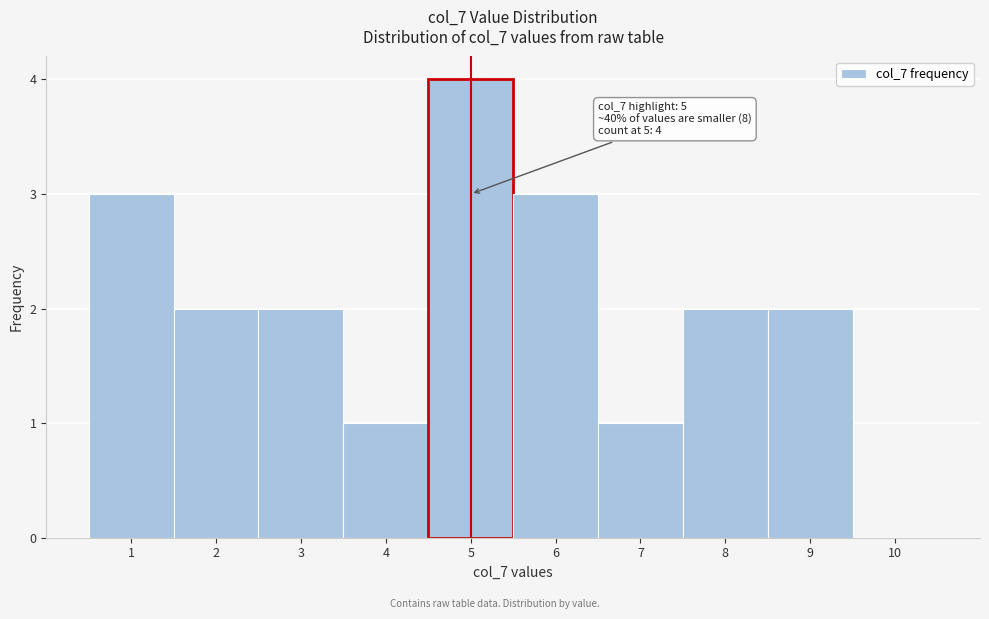

Which range on the x-axis has the tallest bar?

4.5 to 5.5